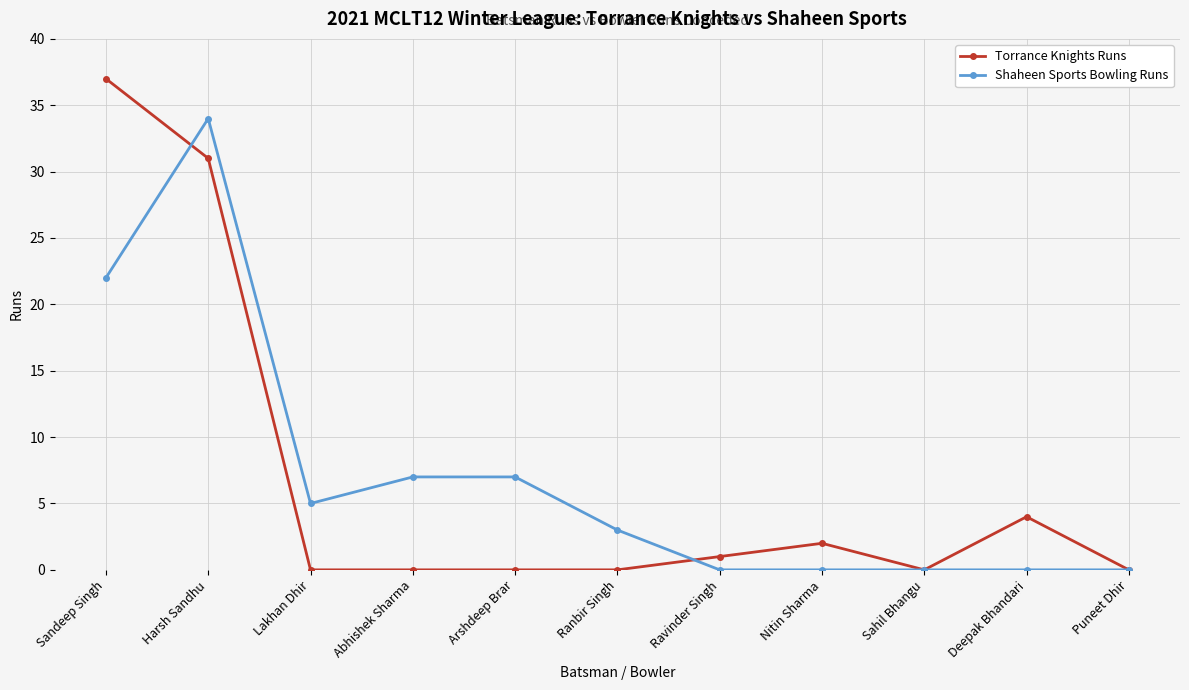

What is the value of the Shaheen Sports Bowling Runs point at the 3rd from the left?

5